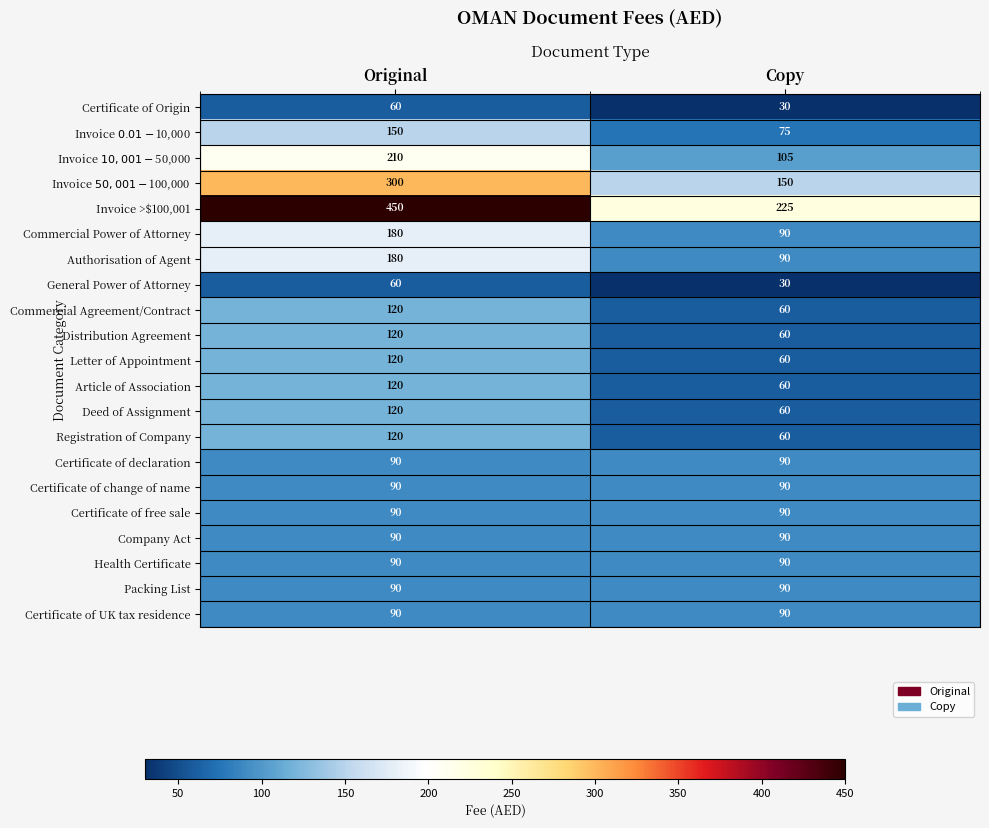

What is the greatest value displayed?

450